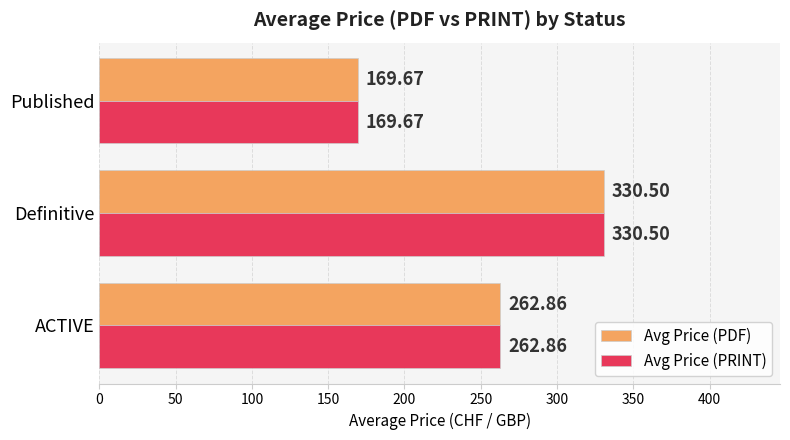

What is the total value across all series at Published?

339.3